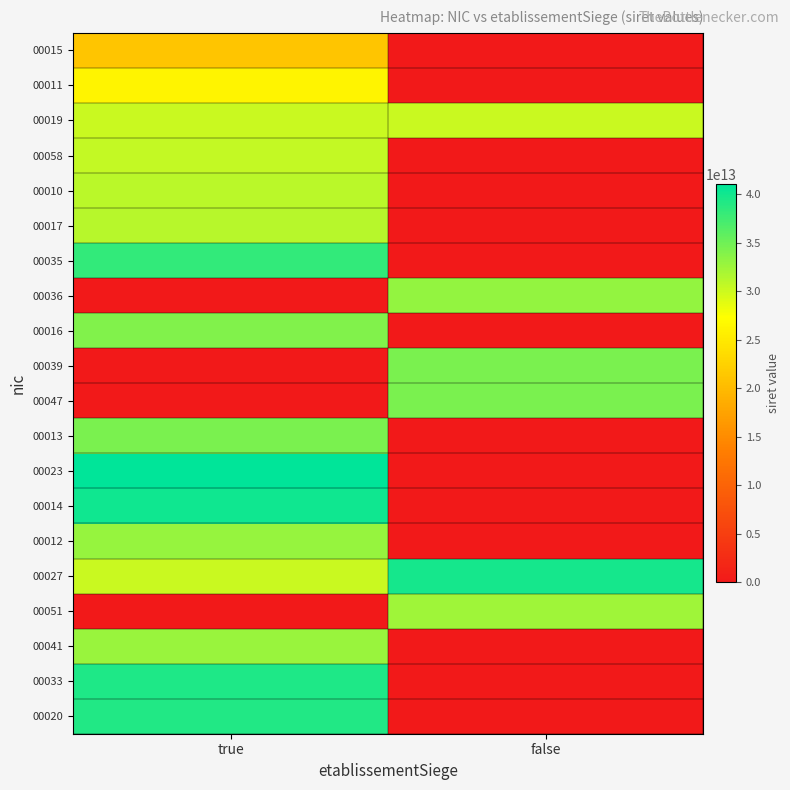

At which category is the sum across all series the highest?

true